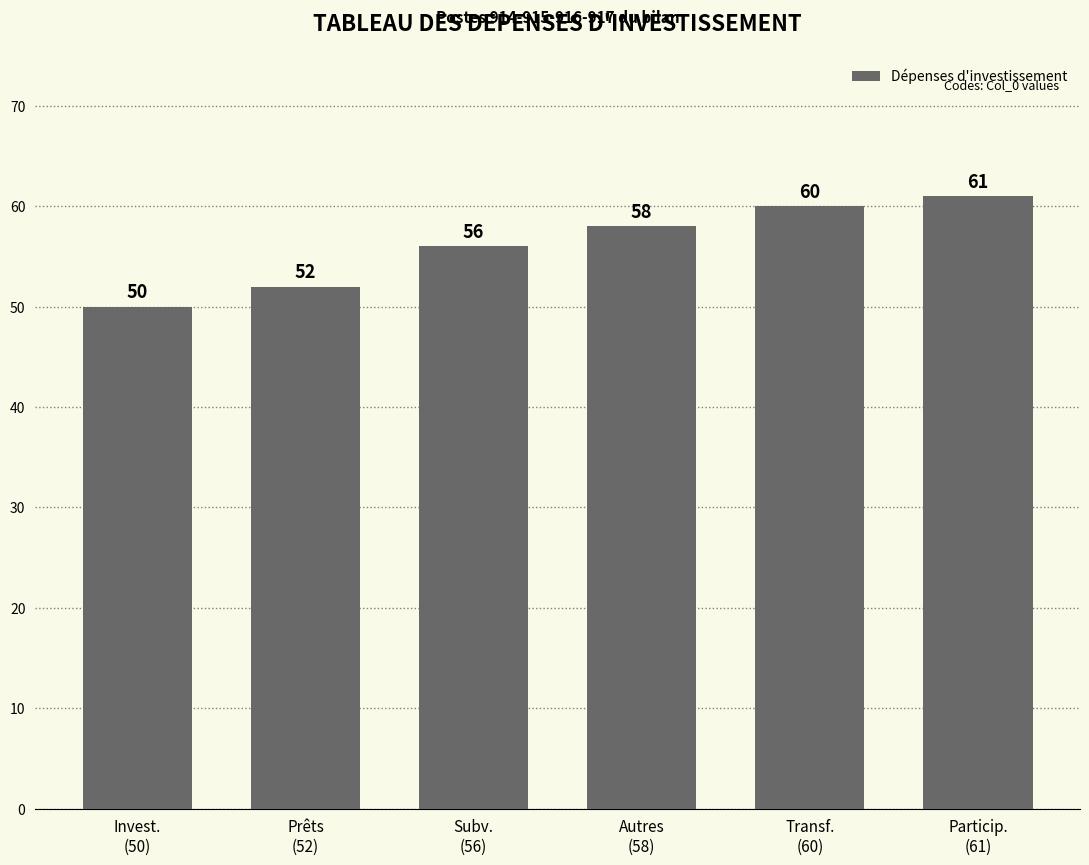

Approximately how many times larger is the value at Autres
(58) compared to Particip.
(61)?

1.0